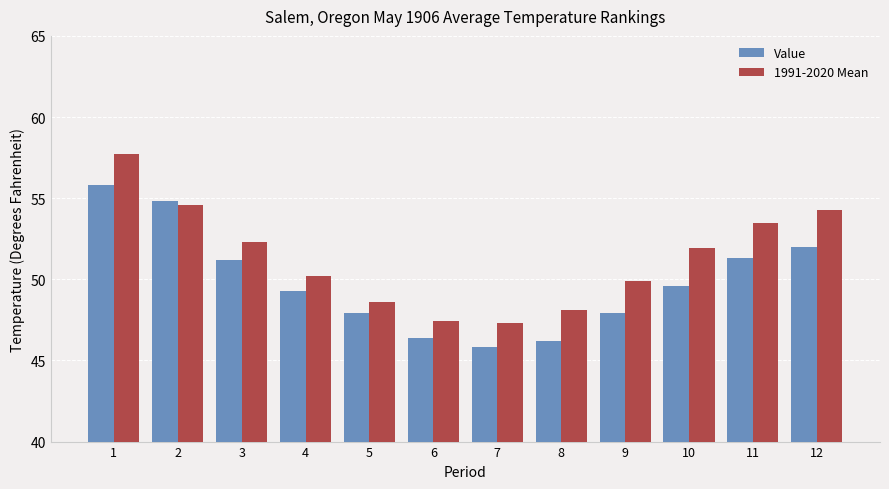

What is the maximum value shown in the chart?

57.7